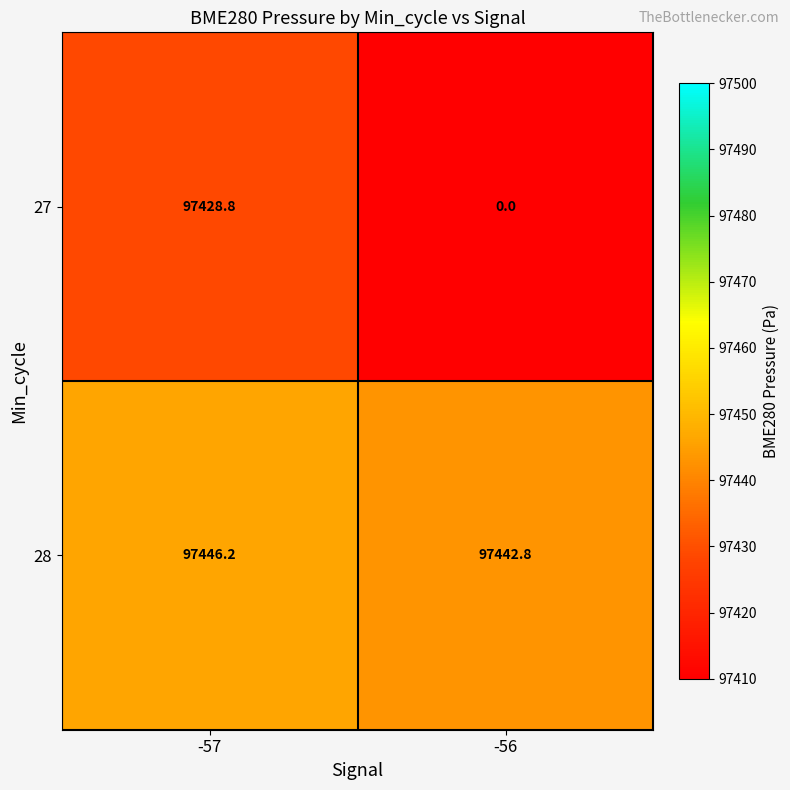

What is the difference between the 27 values at -56 and -57?

97428.8